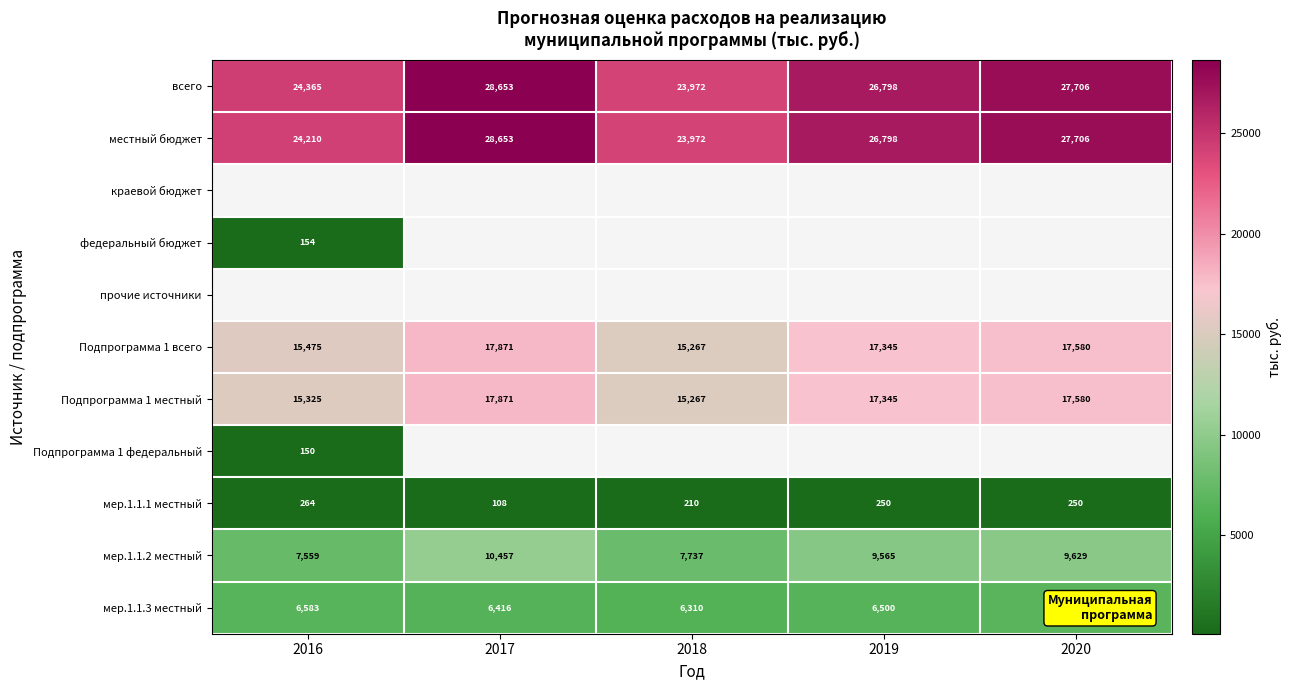

Between 2019 and 2016, which is larger?

2019